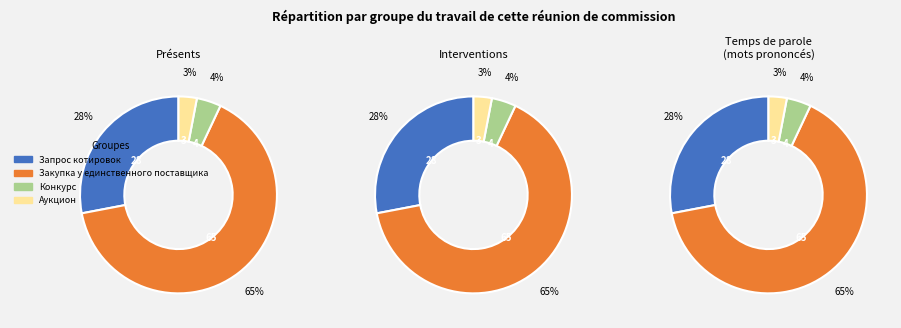

What is the smallest slice in the pie chart?

Аукцион